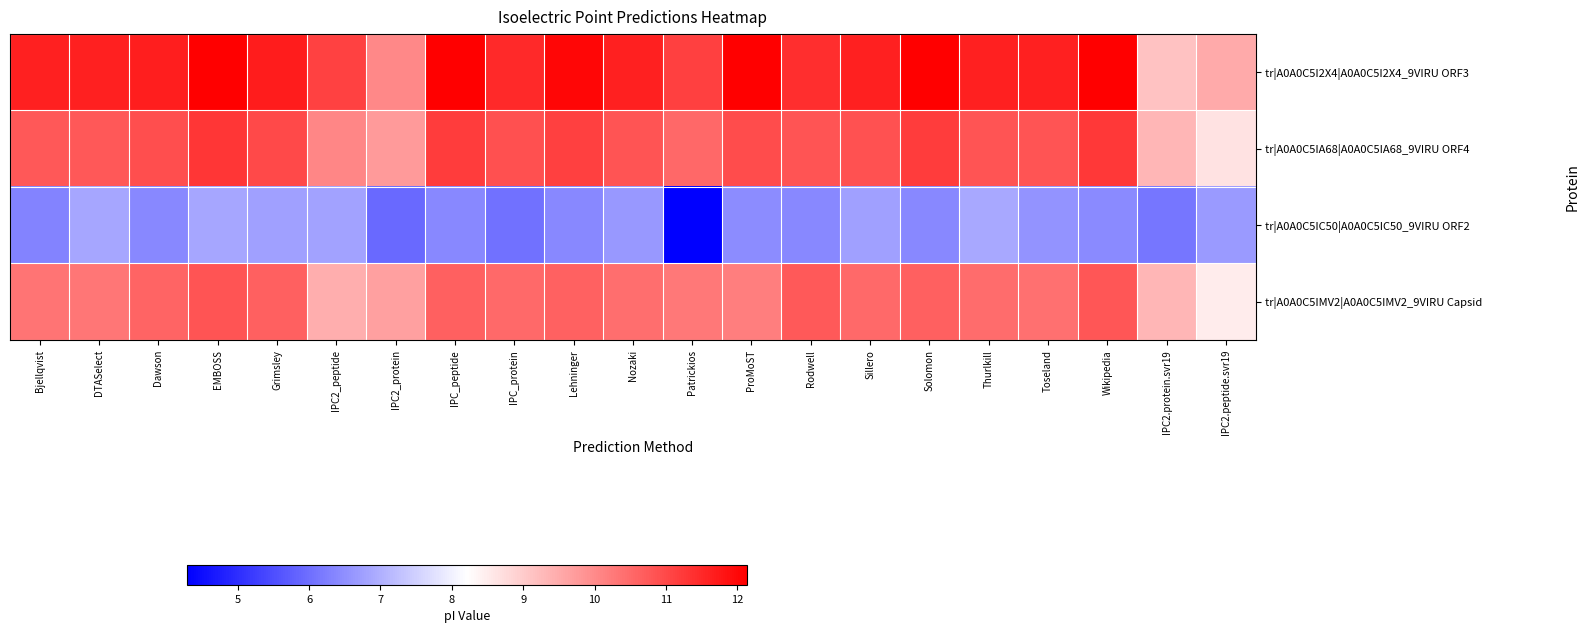

Which series has the largest total across all categories?

tr|A0A0C5I2X4|A0A0C5I2X4_9VIRU ORF3